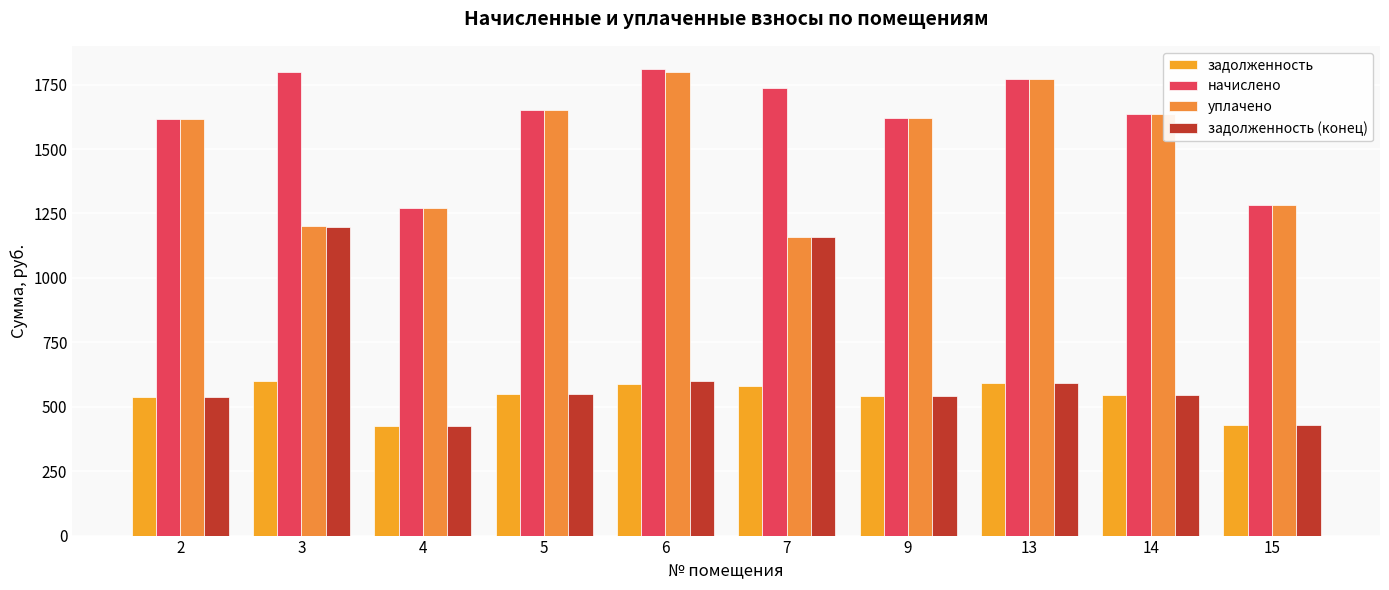

What is the difference between the maximum and second lowest values in the задолженность (конец) series?

771.6